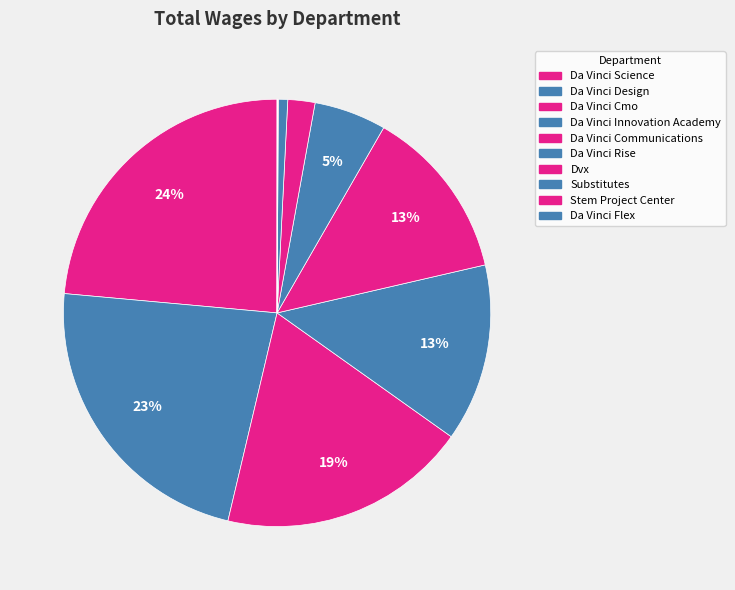

Does Da Vinci Design account for over 50% of the chart?

No